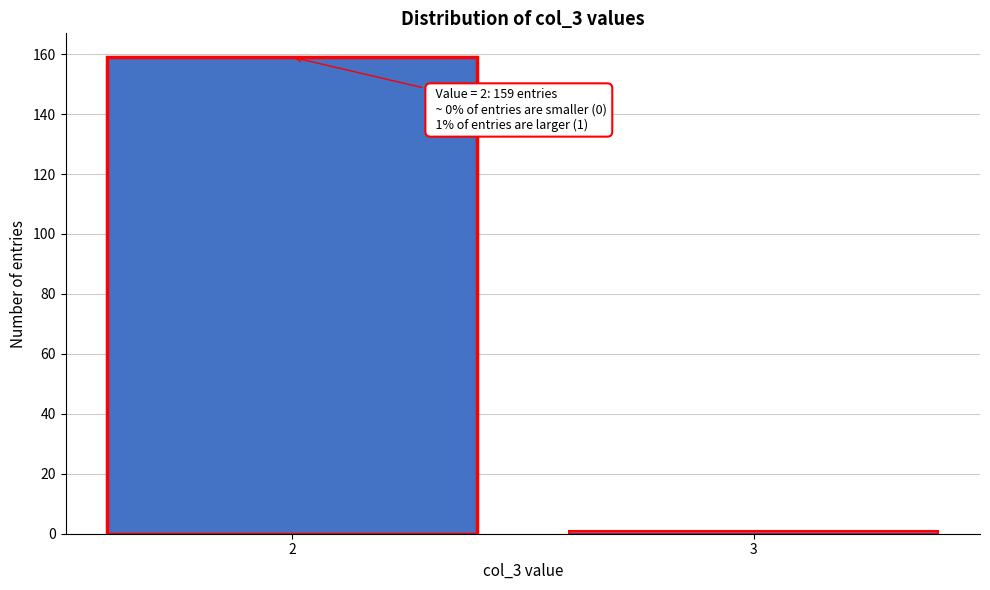

Reading right to left, extract all data points from this chart.

3=1	2=159